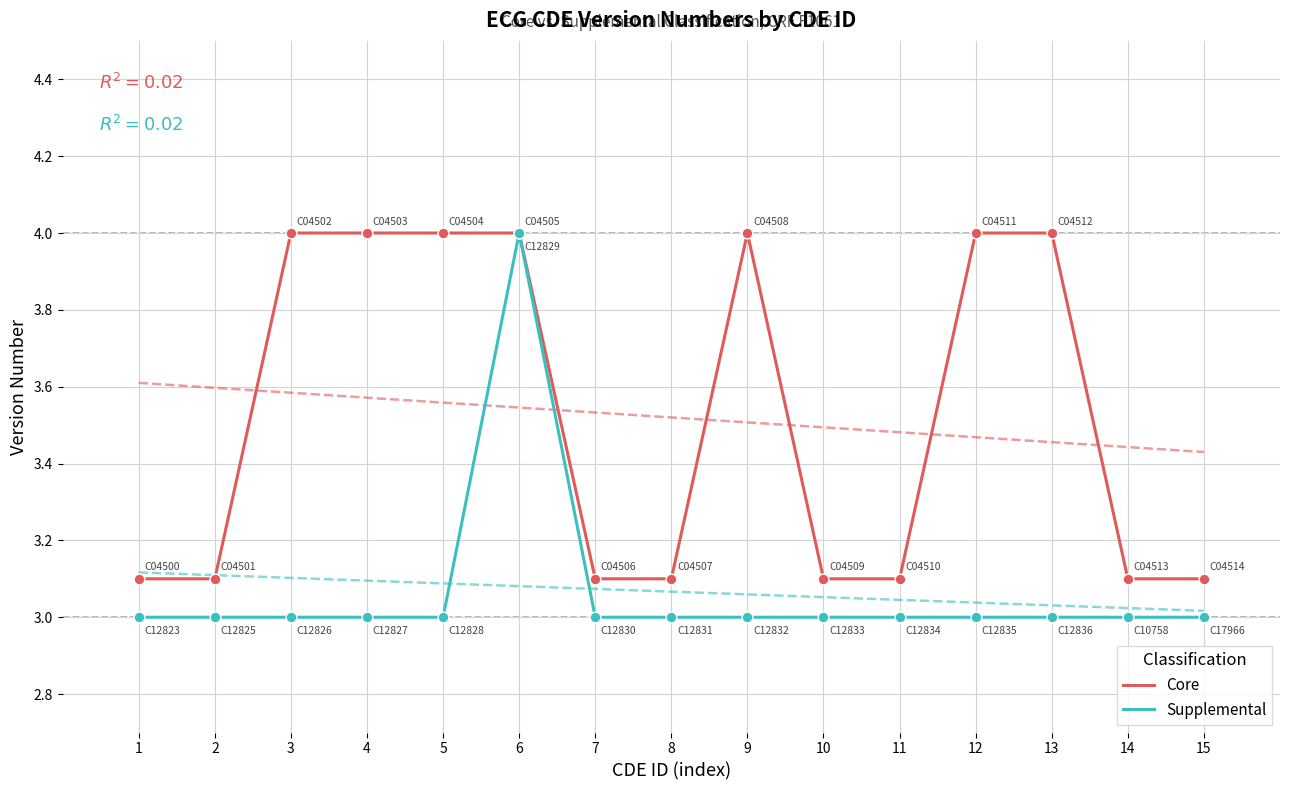

Which series has the largest total across all categories?

Core